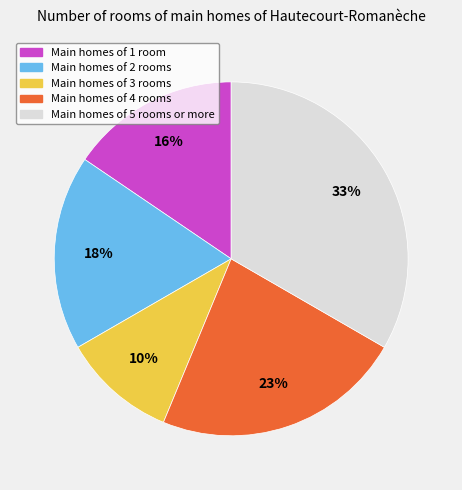

Does any single category account for the majority?

No